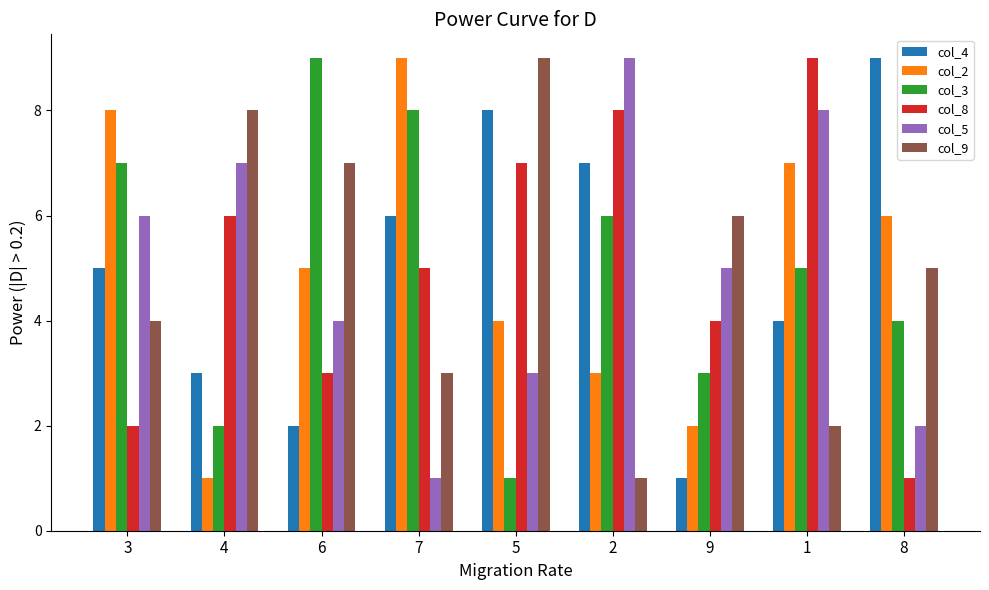

What is the value of the col_4 bar at the 3rd from the left?

2